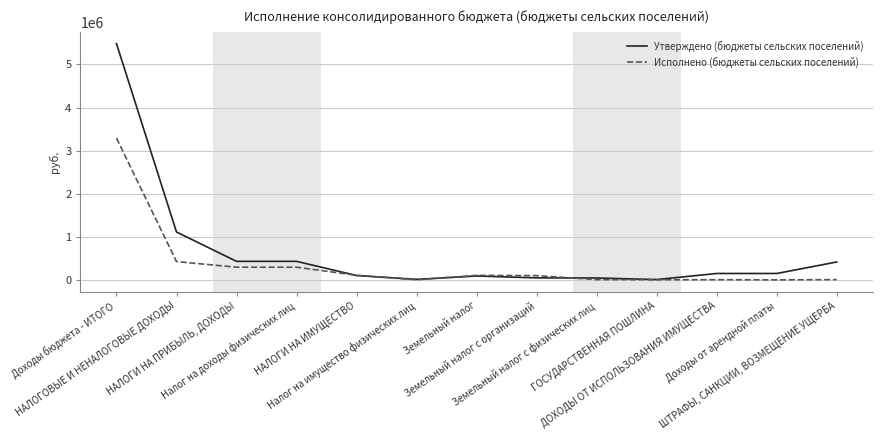

Which series has the largest total across all categories?

Утверждено (бюджеты сельских поселений)